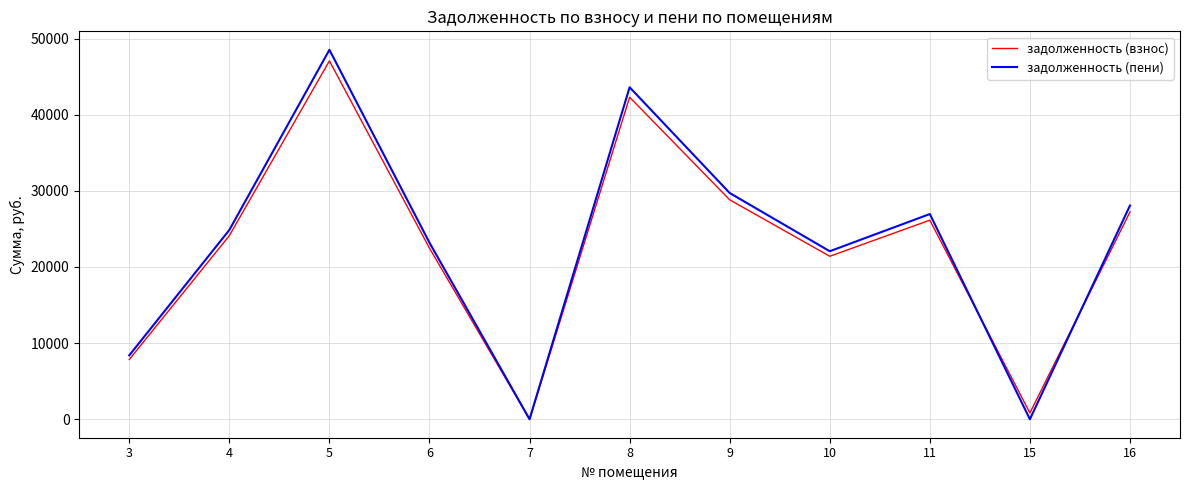

Where is the first local maximum for задолженность (взнос)?

5